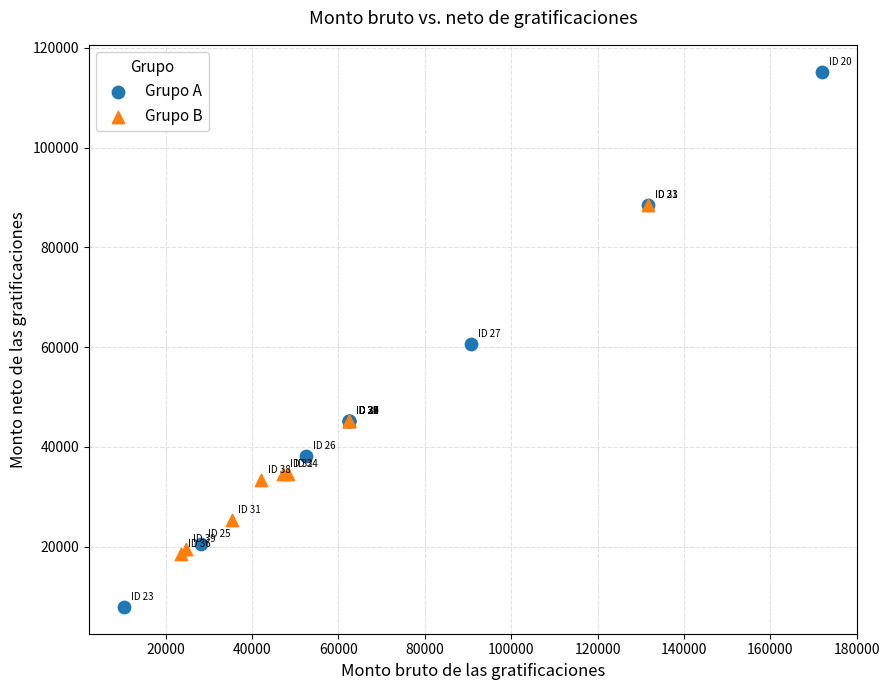

Which series contains the highest Y value?

Grupo A